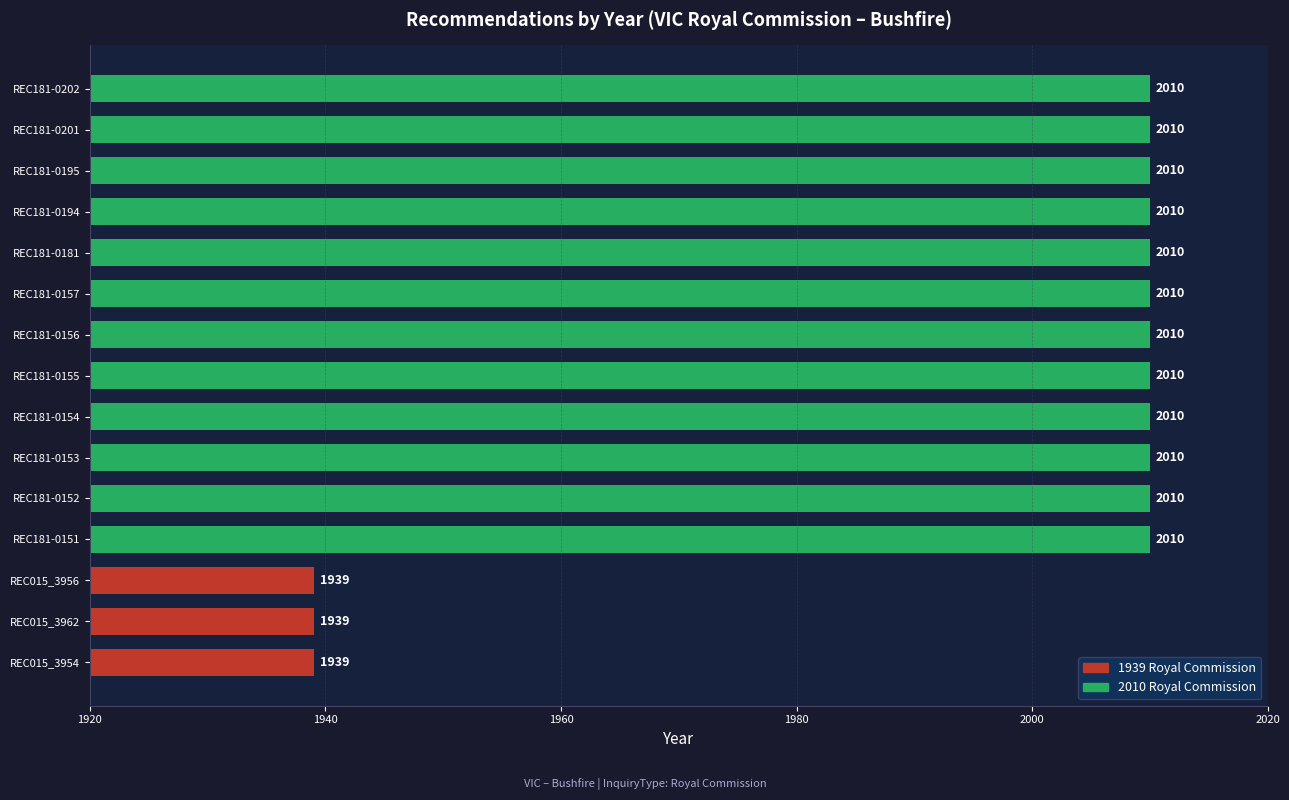

True or false: the data shows 1939 at REC015_3962.

True